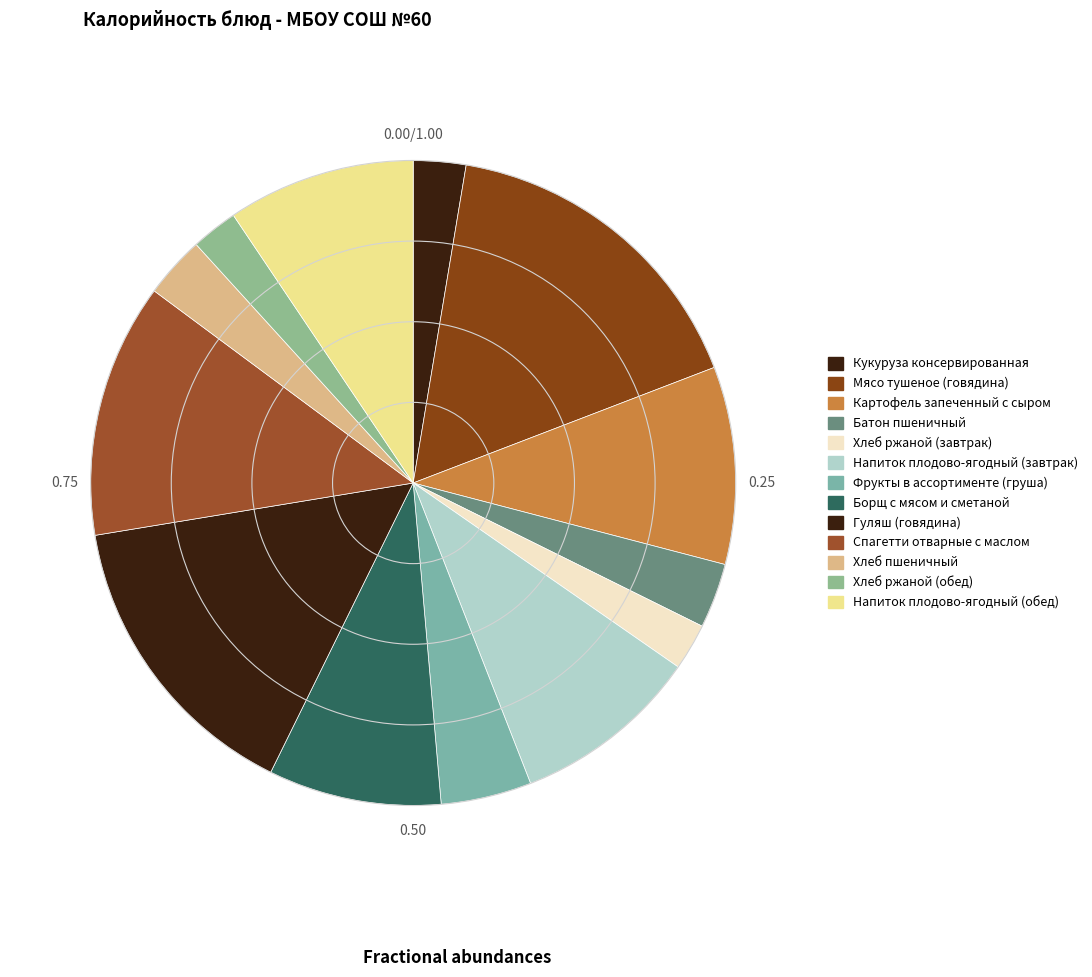

What is the smallest slice in the pie chart?

Хлеб ржаной (завтрак)